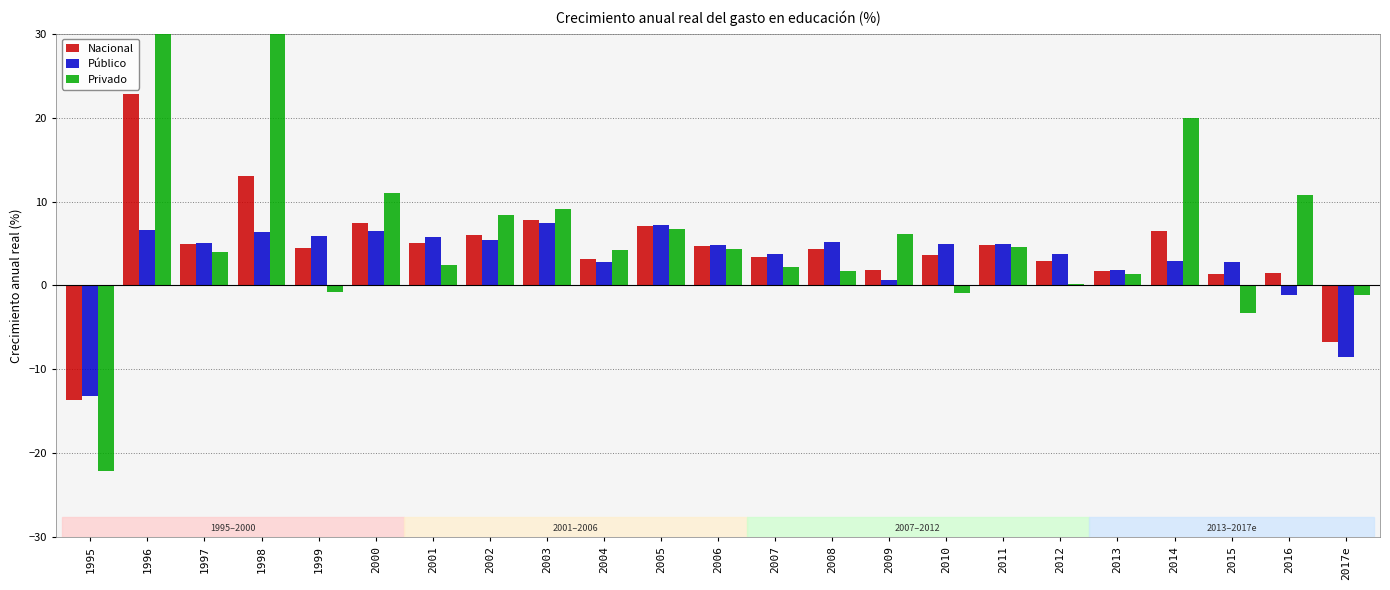

What value does the Público series have at 2004?

2.8